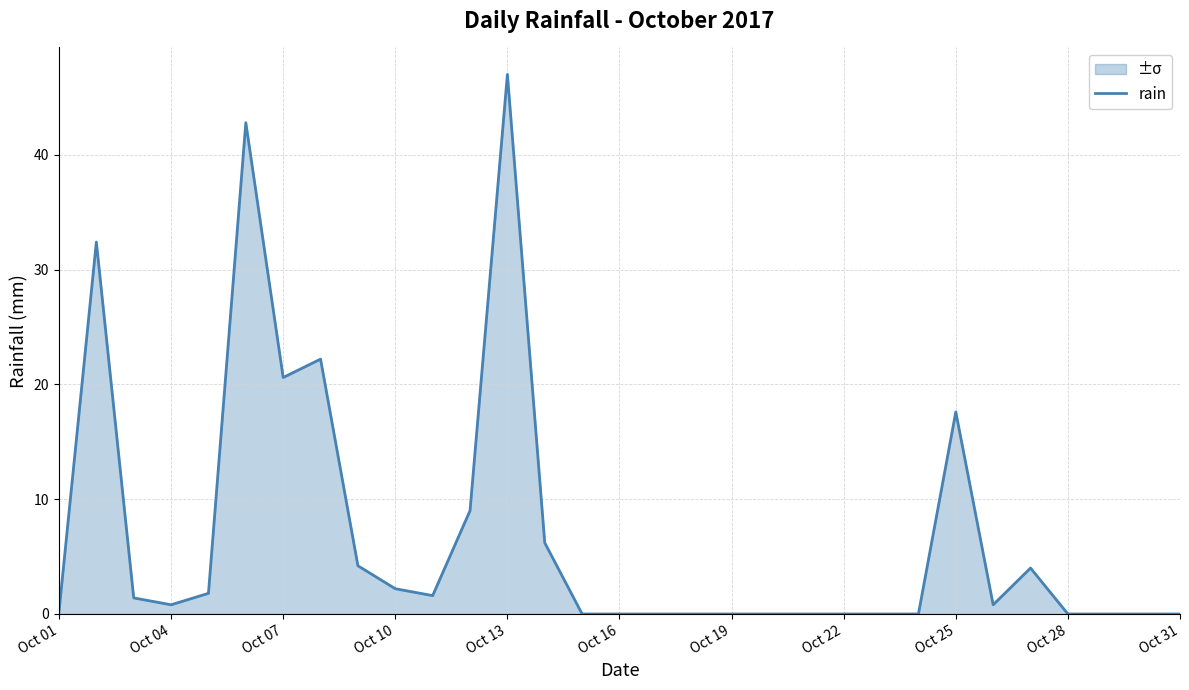

The chart shows a value of 0.8 at Oct 13. True or false?

False